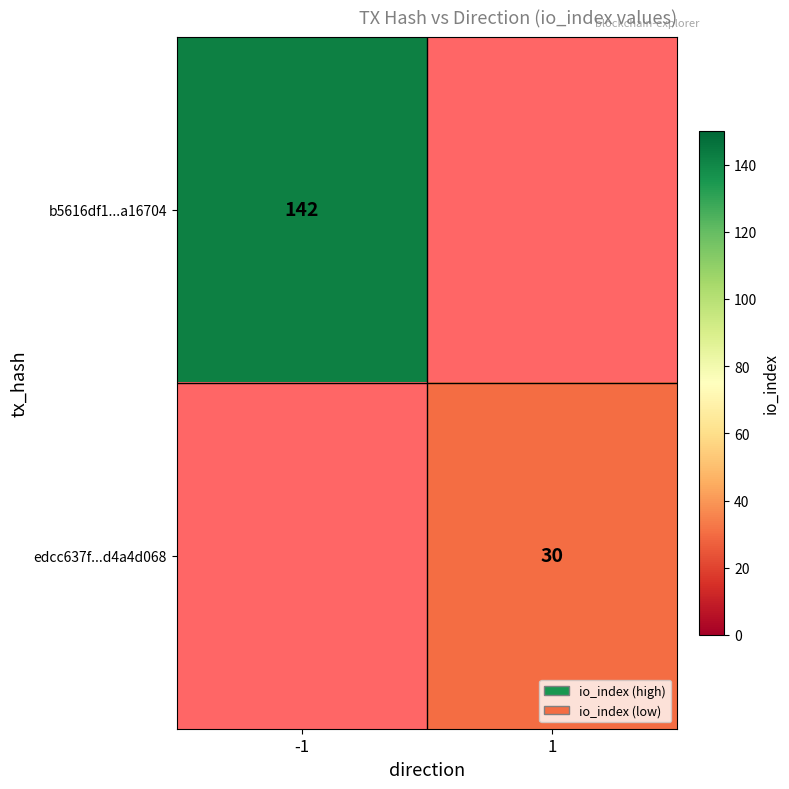

Is the value of edcc637f...d4a4d068 at 1 greater than the value of b5616df1...a16704 at -1?

No